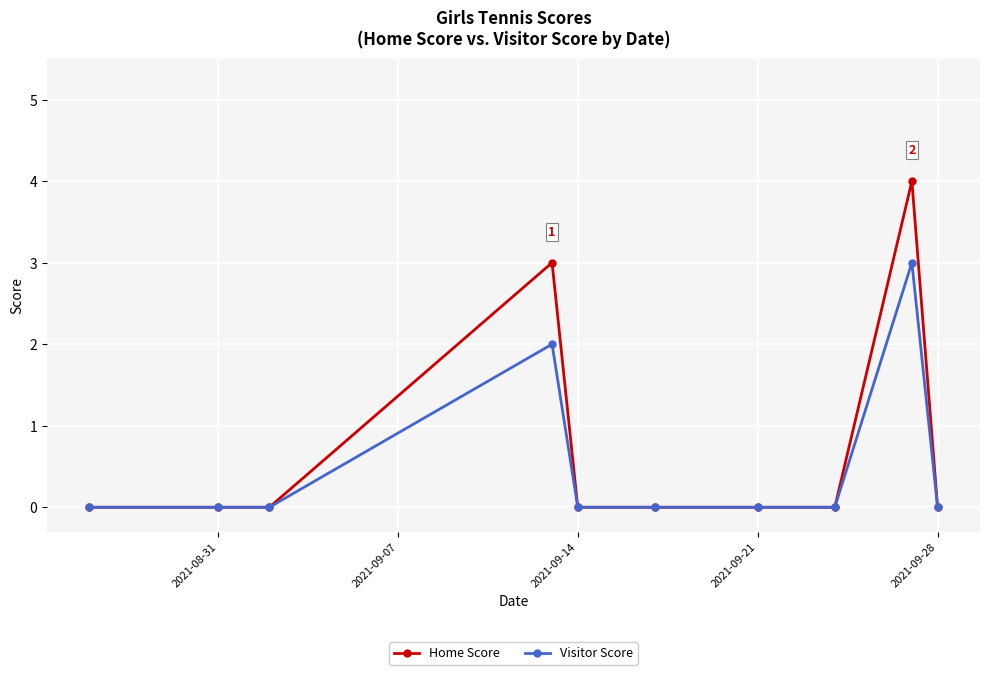

Count the number of categories in the chart.

10